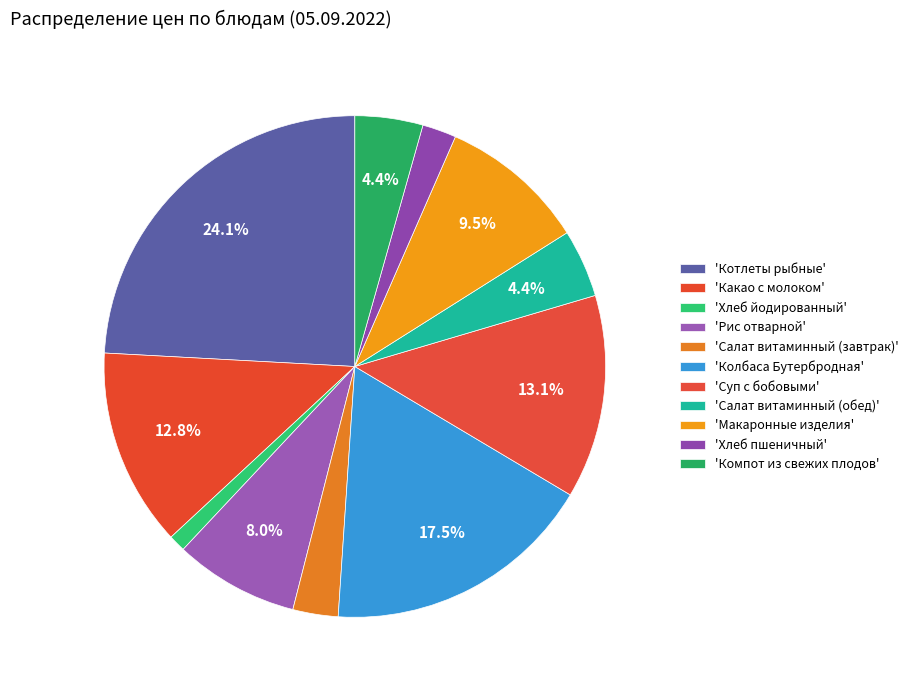

How many segments does this pie chart have?

11